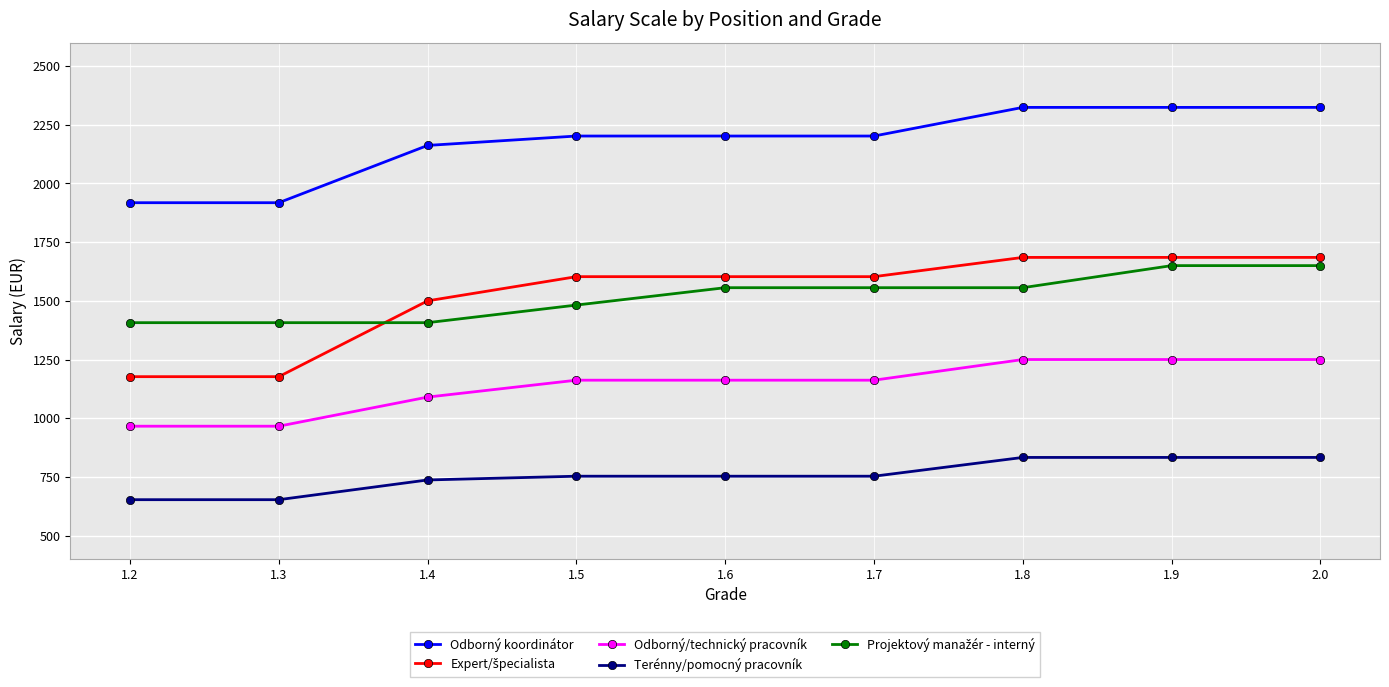

Does the chart have visible grid lines?

Yes